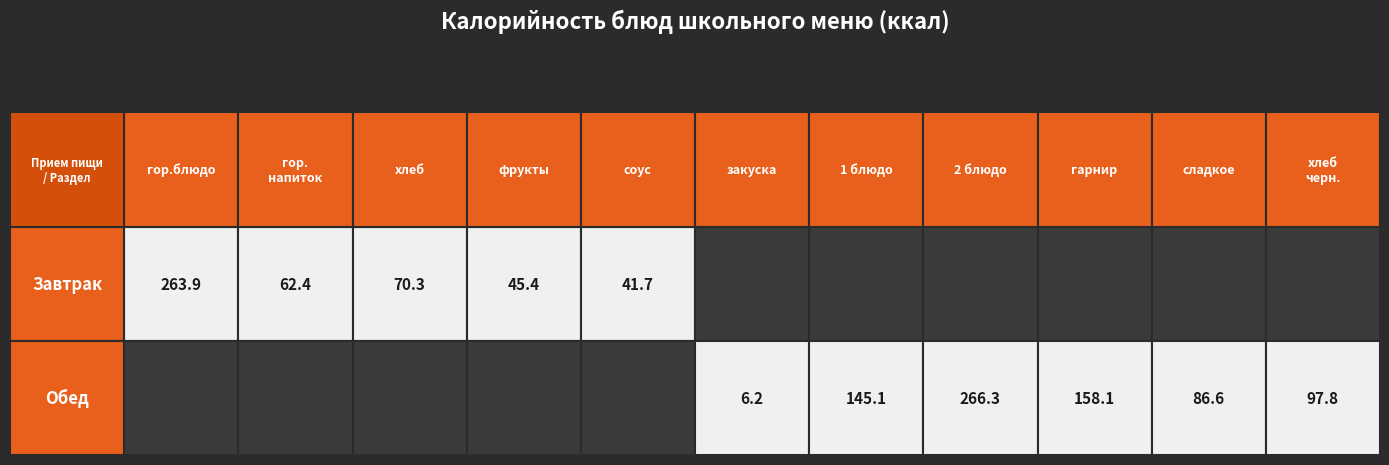

Reading right to left, what are all the values shown in this chart?

10=97.8	9=86.6	8=158.1	7=266.3	6=145.1	5=6.2	4=41.7	3=45.4	2=70.3	1=62.4	values=263.9